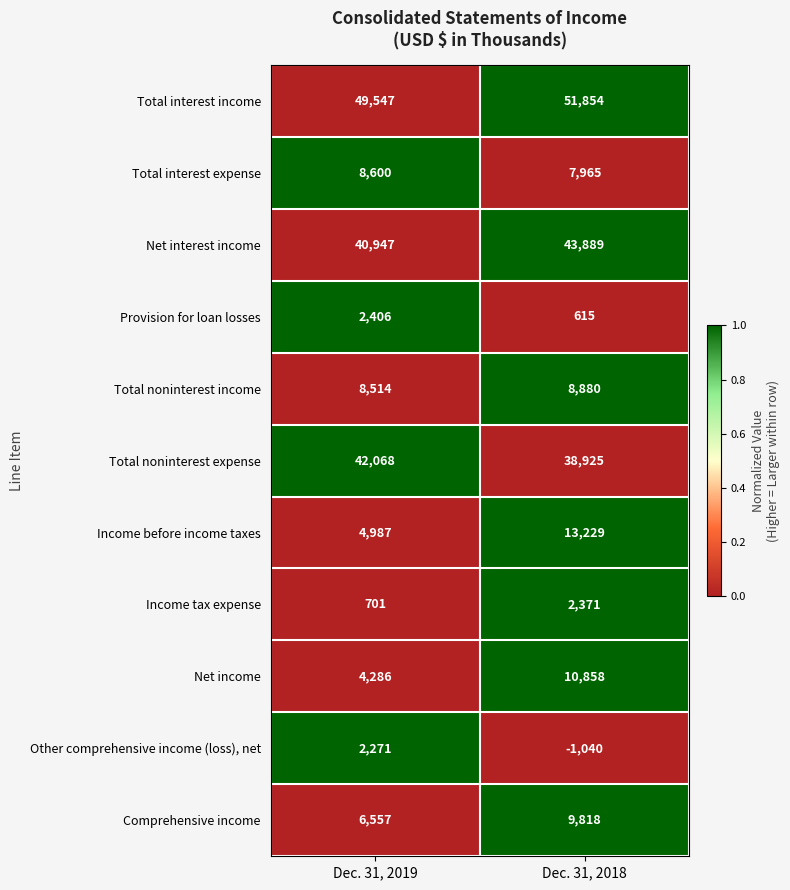

Which series has the largest total across all categories?

Total interest income